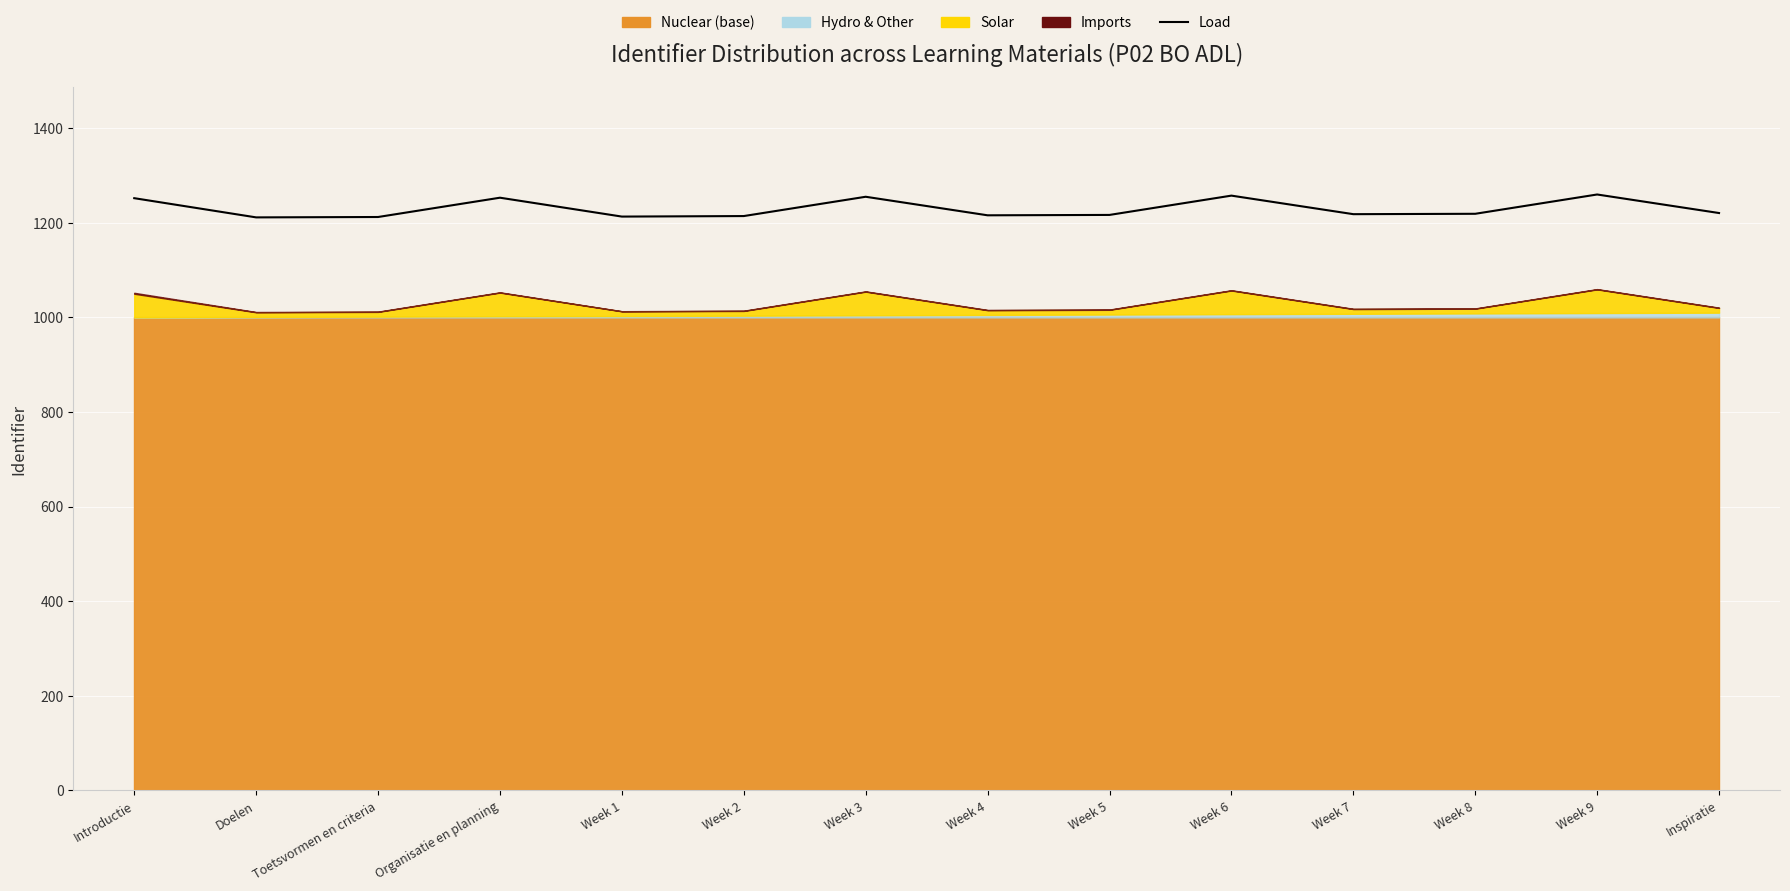

How many values are below 1219?

7